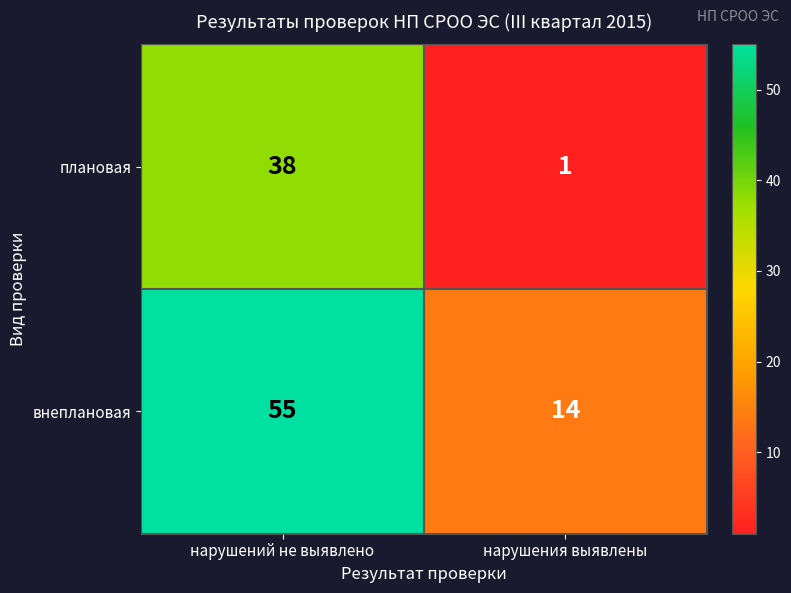

Rank the series by their maximum value, from lowest to highest.

плановая, внеплановая